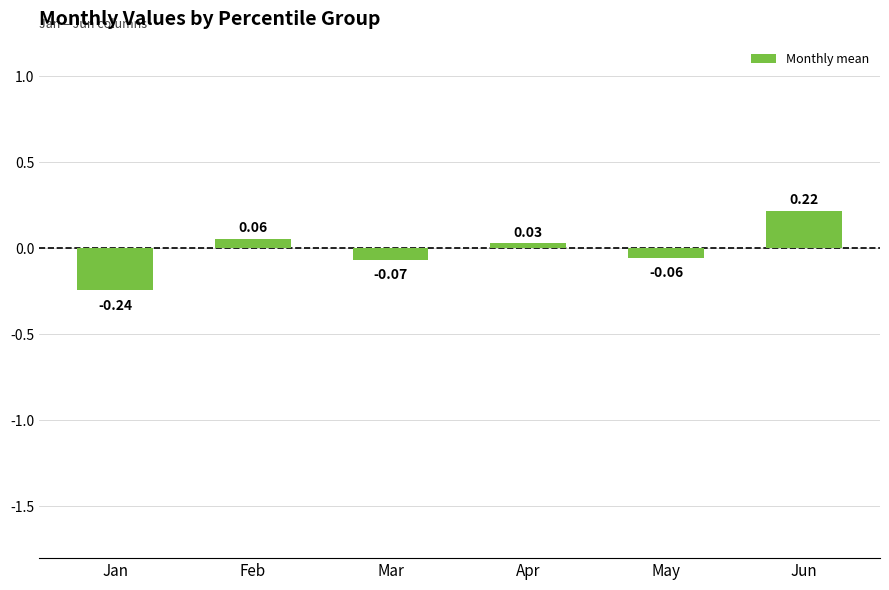

Rank the categories by value from highest to lowest.

Jun, Feb, Apr, May, Mar, Jan